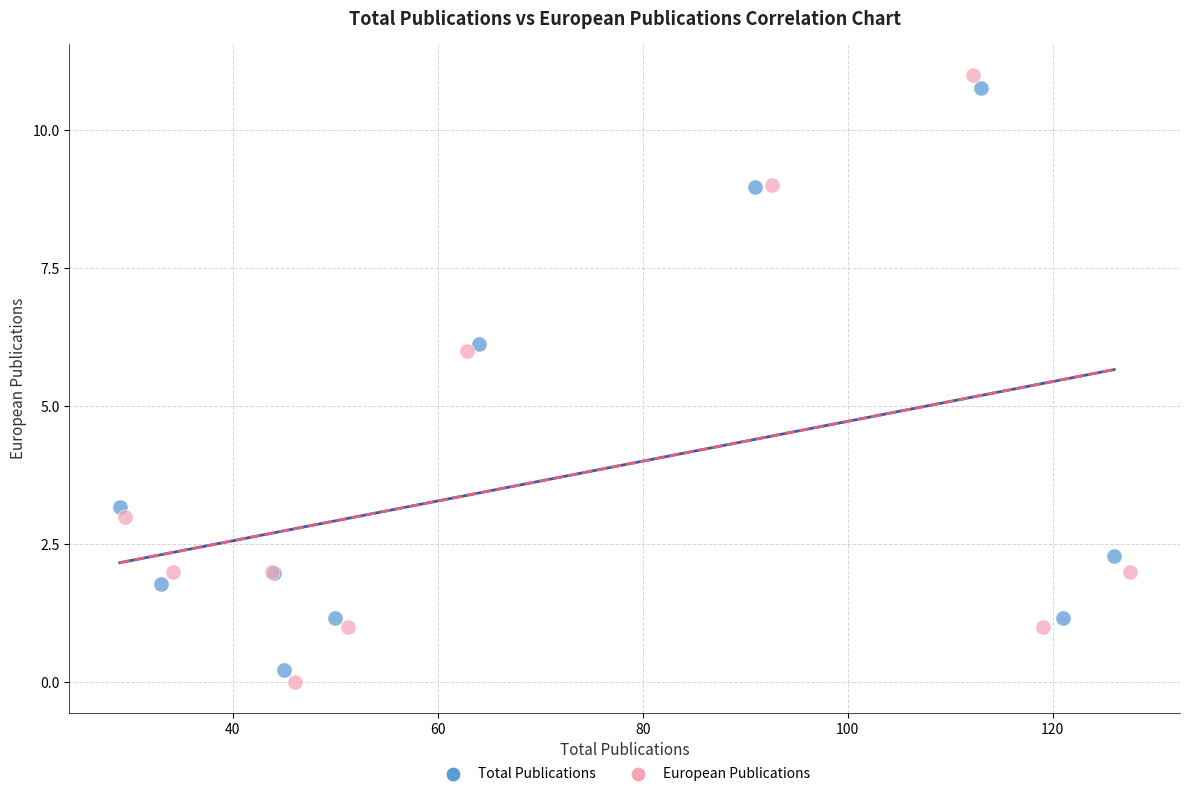

Which series reaches the maximum Y coordinate?

European Publications